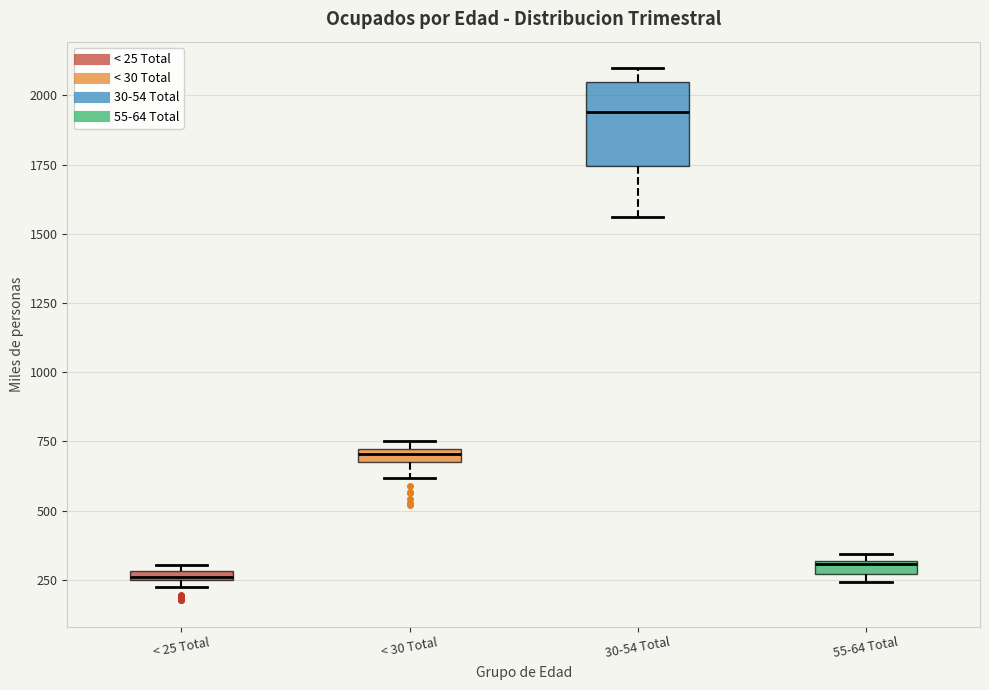

Where is the lower edge of the box for 55-64 Total on the y-axis? The values are not printed on the chart, so give them approximately, as read against the axis.

250